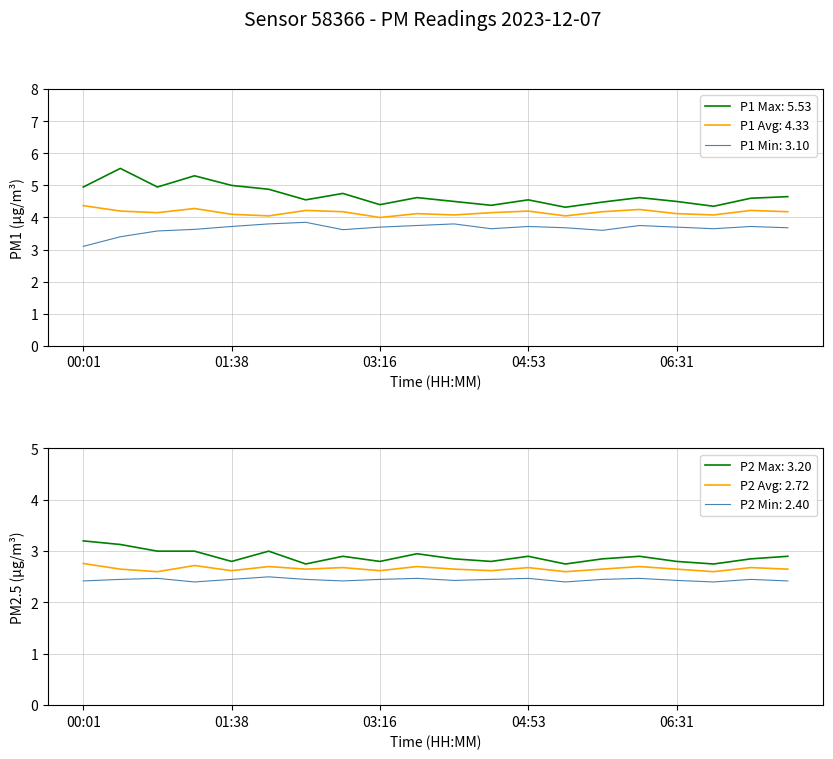

True or false: P1 and P2 intersect in this chart.

False